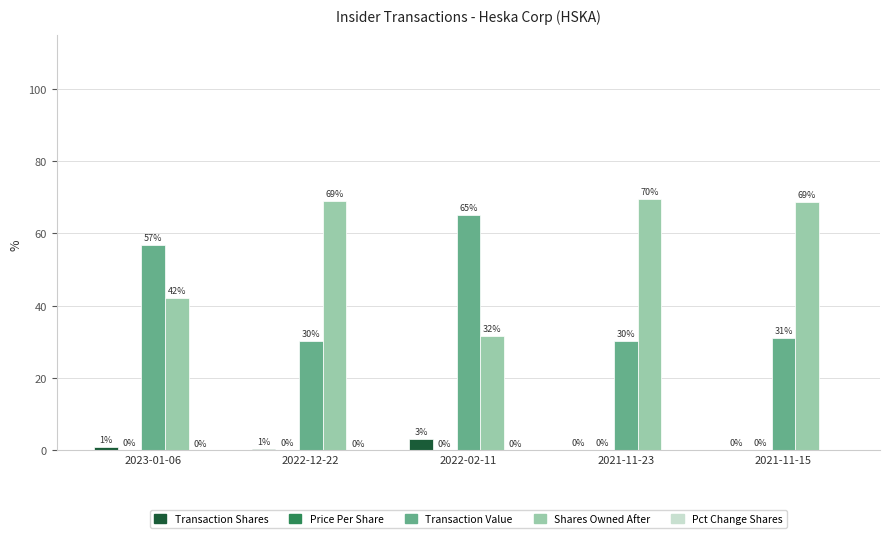

What is the total value across all series at 2021-11-15?

100.0